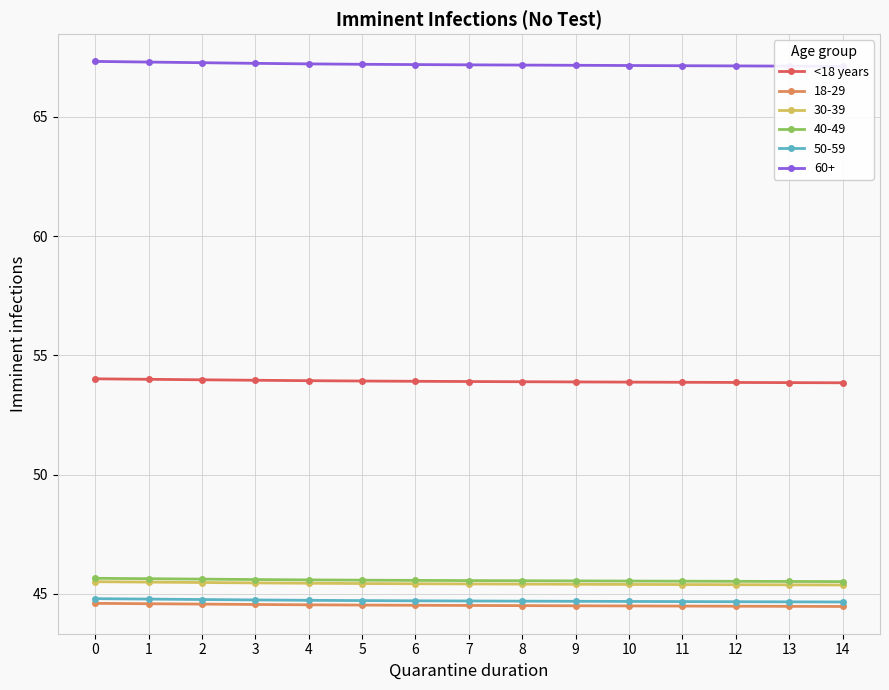

Reading right to left, what are all the values shown in this chart?

53.9	53.9	53.9	53.9	53.9	53.9	53.9	53.9	53.9	53.9	53.9	54.0	54.0	54.0	54.0